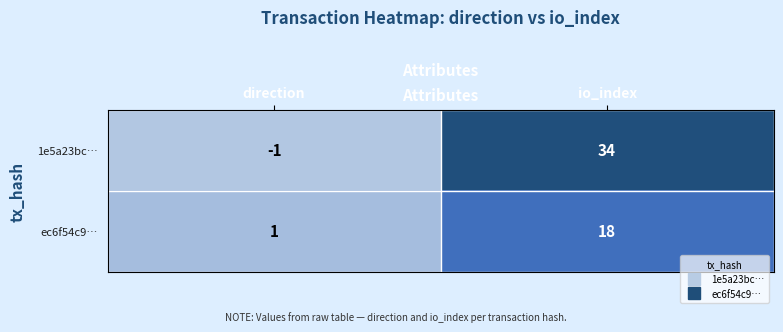

At direction, list the series in order from largest to smallest.

ec6f54c9…, 1e5a23bc…